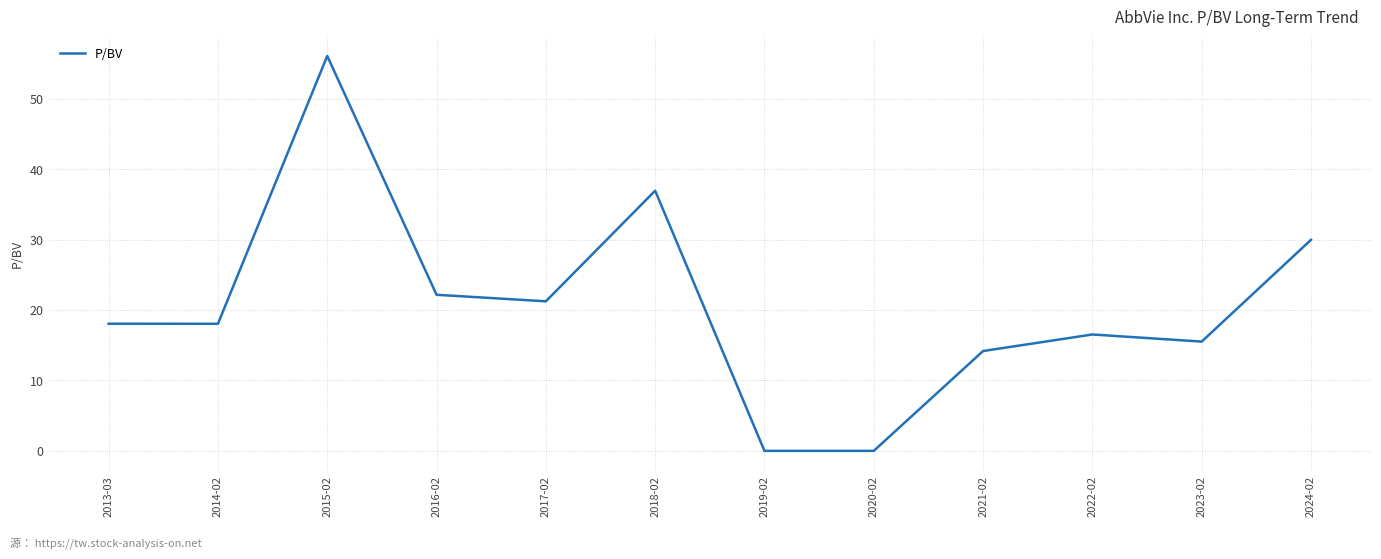

What is the maximum value shown in the chart?

56.1